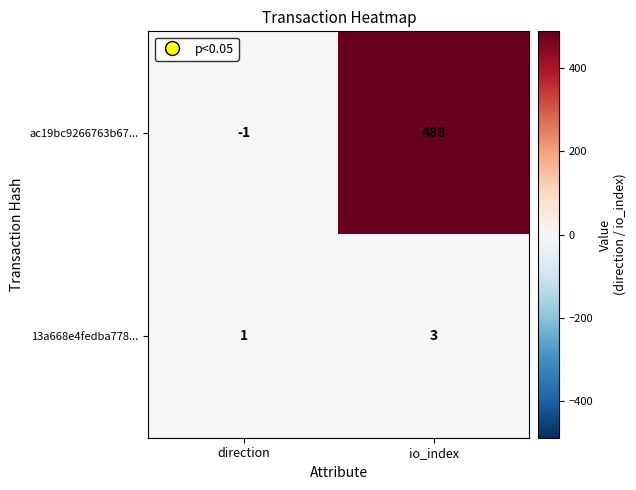

Which series changed the most between direction and io_index?

ac19bc9266763b67...